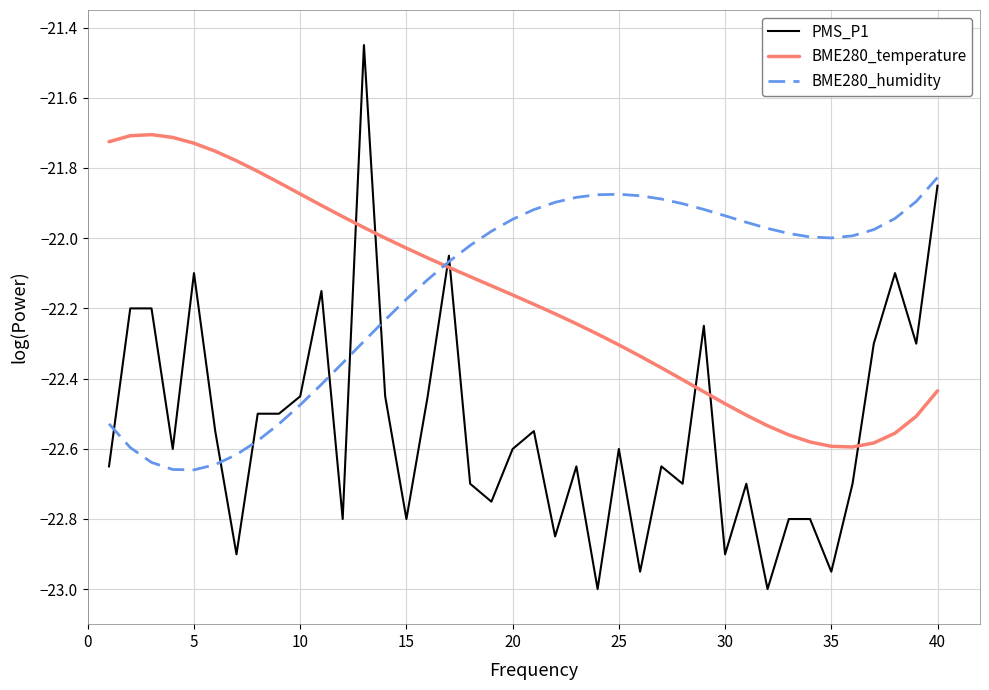

Does the chart have visible grid lines?

Yes